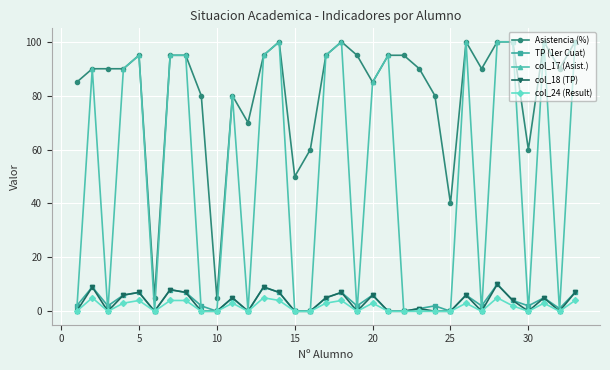

True or false: Asistencia (%) and TP (1er Cuat) intersect in this chart.

False